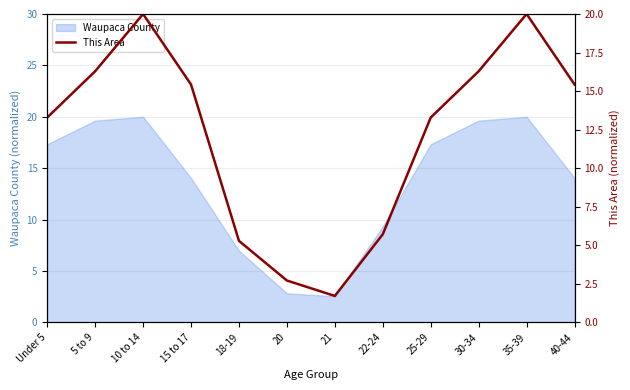

Which label corresponds to the smallest value in the chart?

21